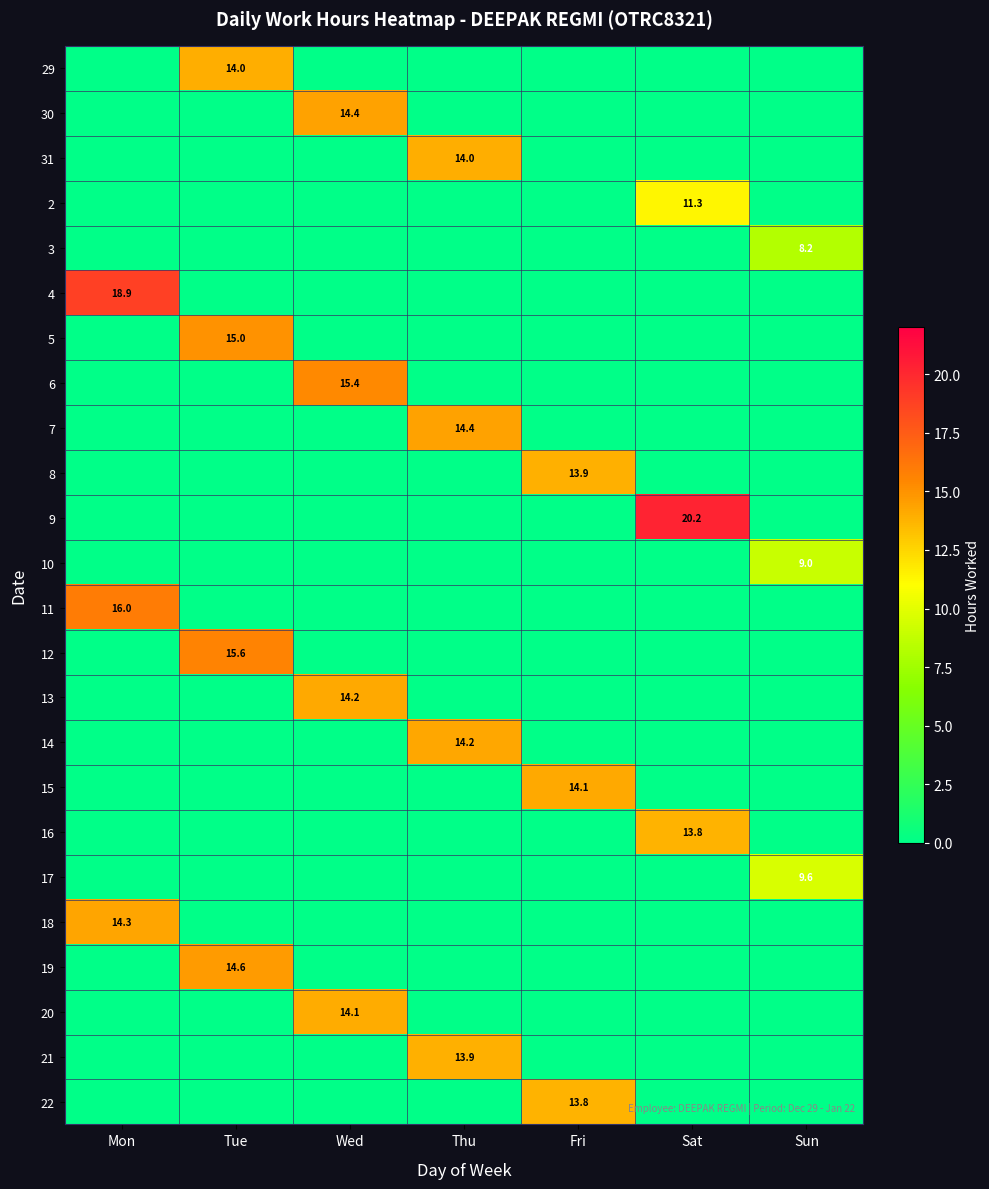

How many values in the 4 series exceed 0?

1